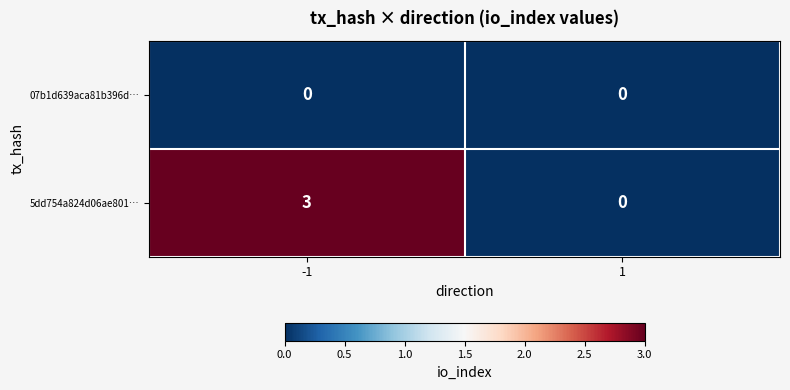

What is the maximum value for 5dd754a824d06ae801…?

3